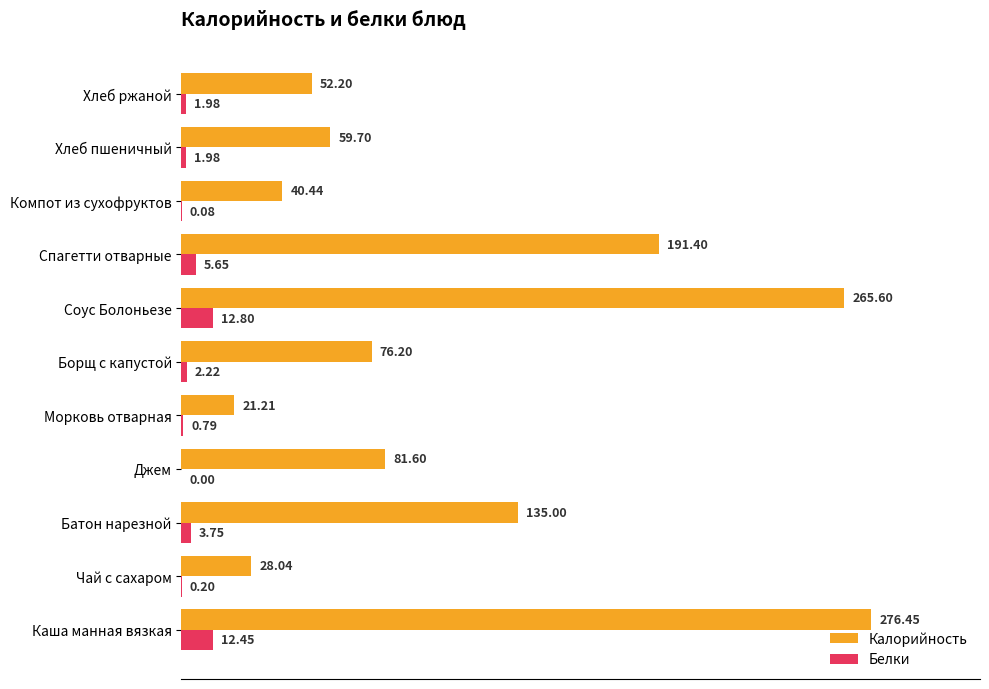

At which category is the sum across all series the highest?

Каша манная вязкая